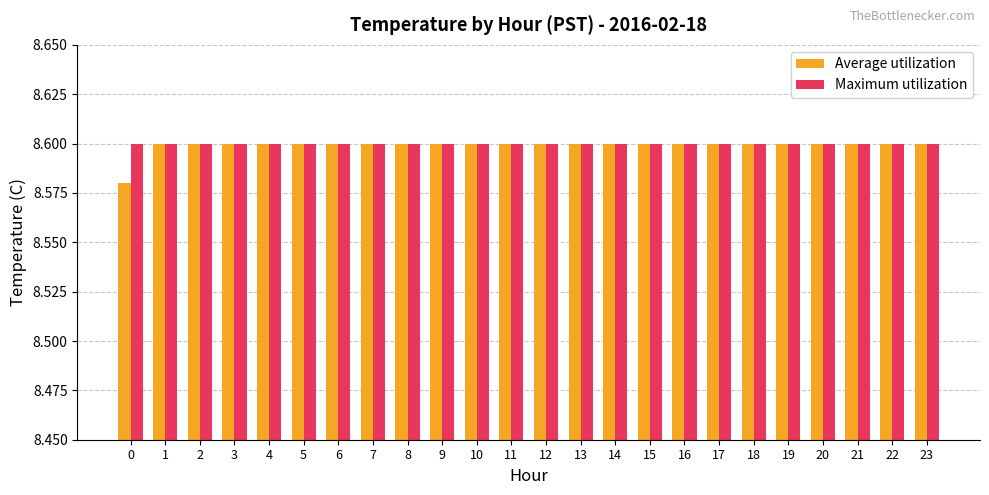

What is the sum of all Average utilization values?

206.4